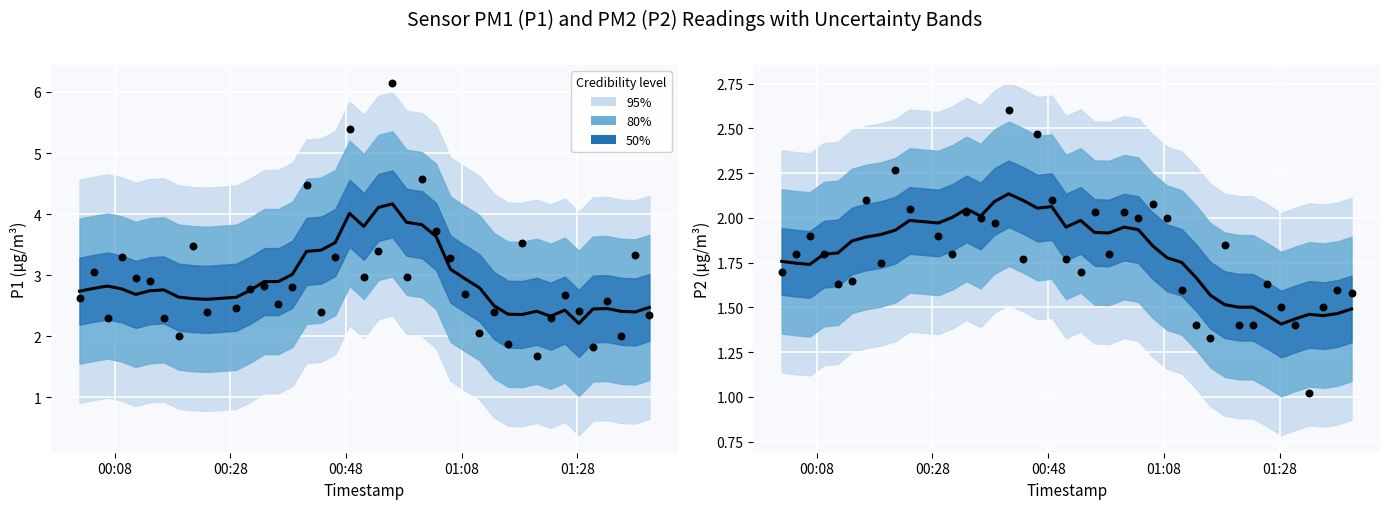

Which series has the widest spread of Y values?

P1